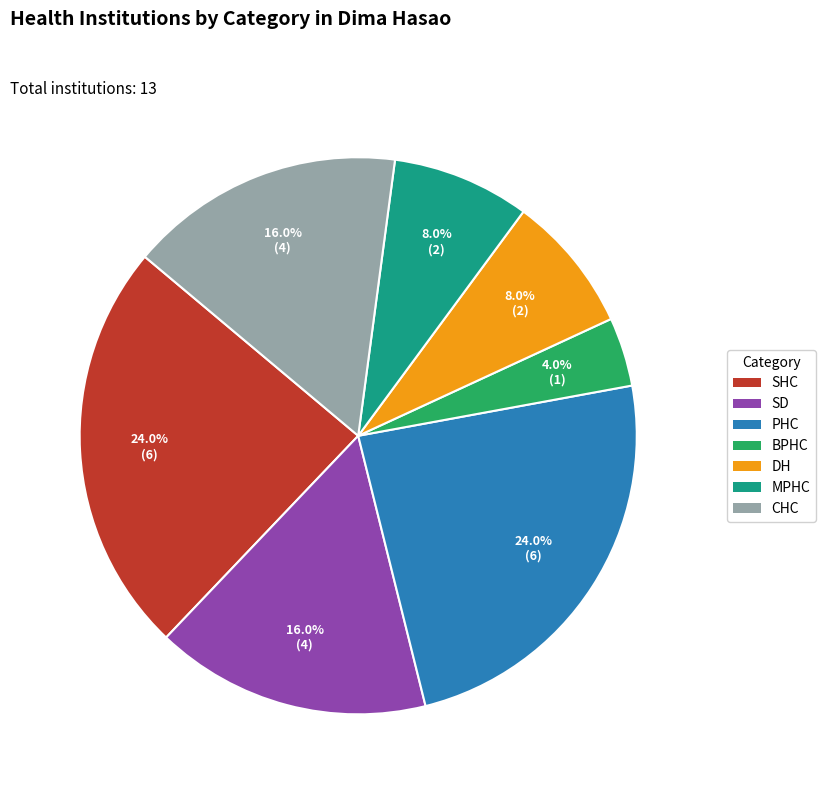

Which category has the smallest portion of the pie?

BPHC